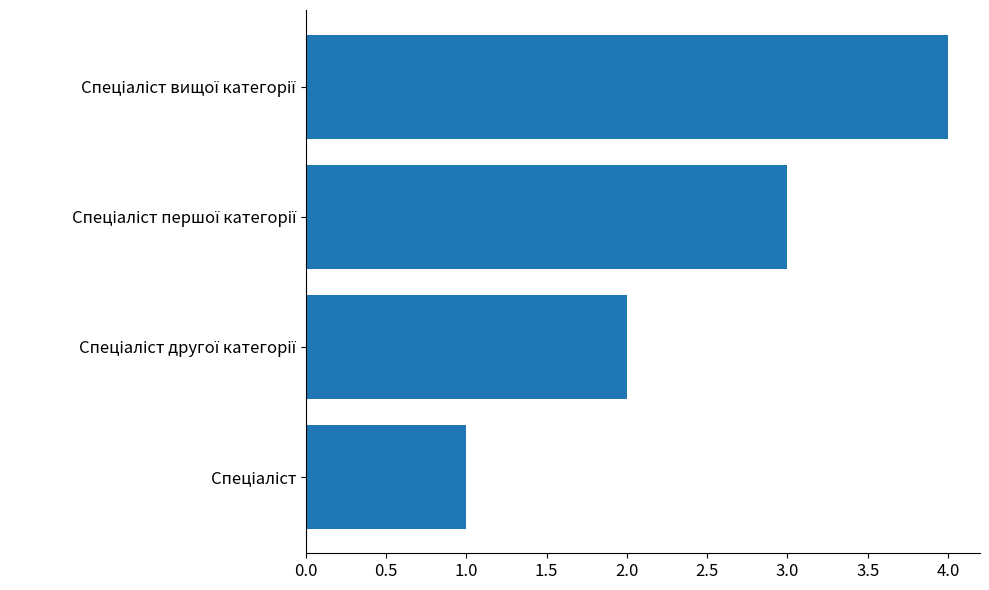

What is the maximum value shown in the chart?

4